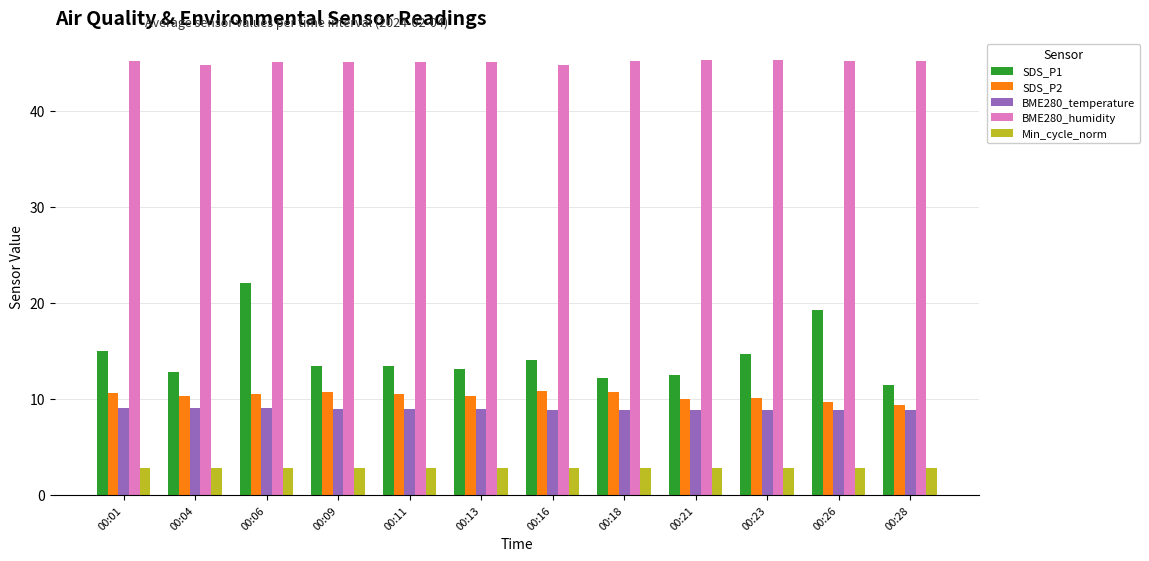

What is the sum of the BME280_temperature values at 00:23 and 00:18?

17.7